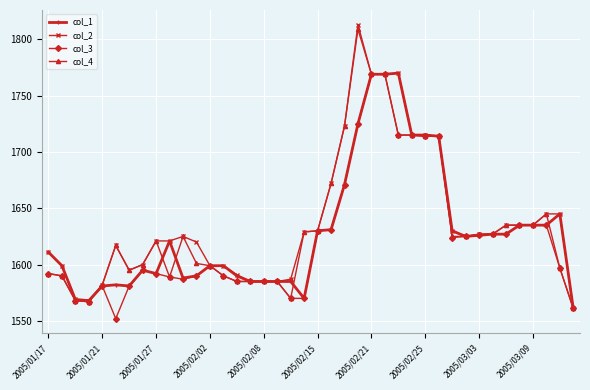

Is this an area chart (filled region under the line)?

No